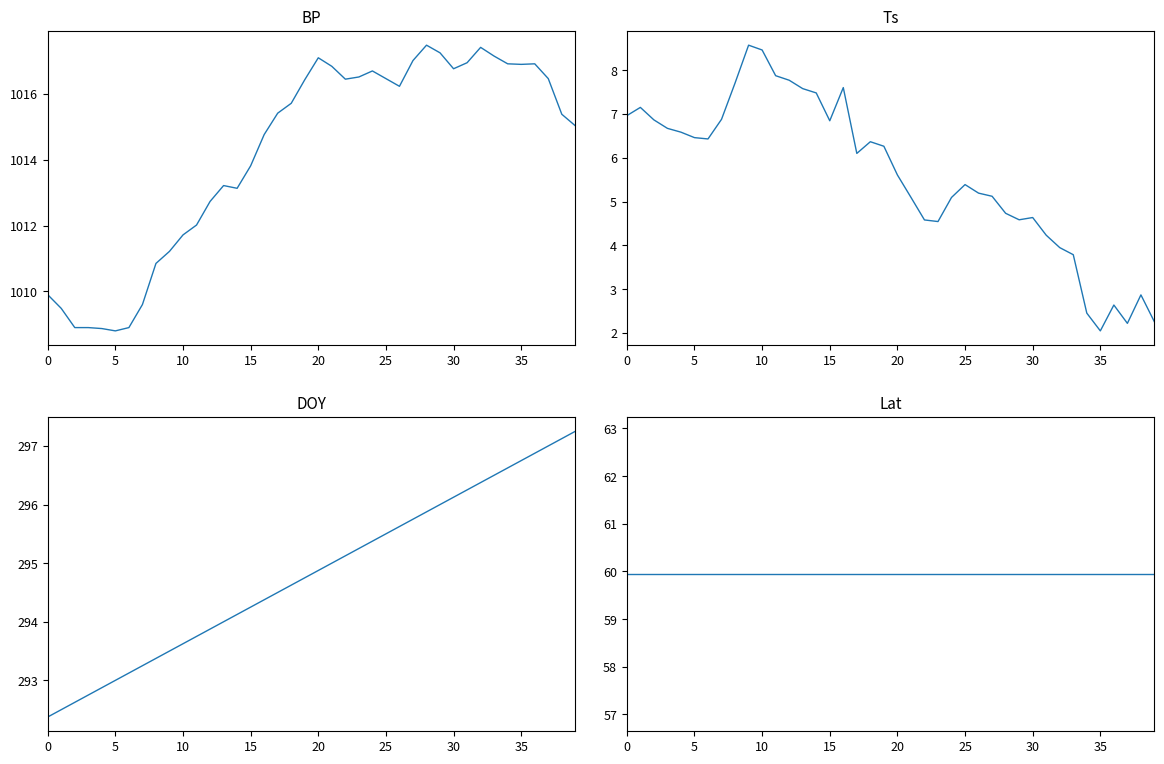

The BP series shows 649.6 at 11. True or false?

False